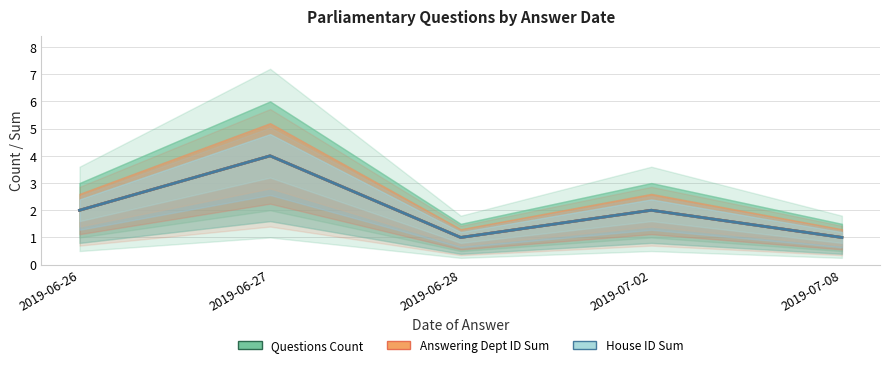

True or false: Answering Dept ID Sum and Questions Count cross at least once.

False